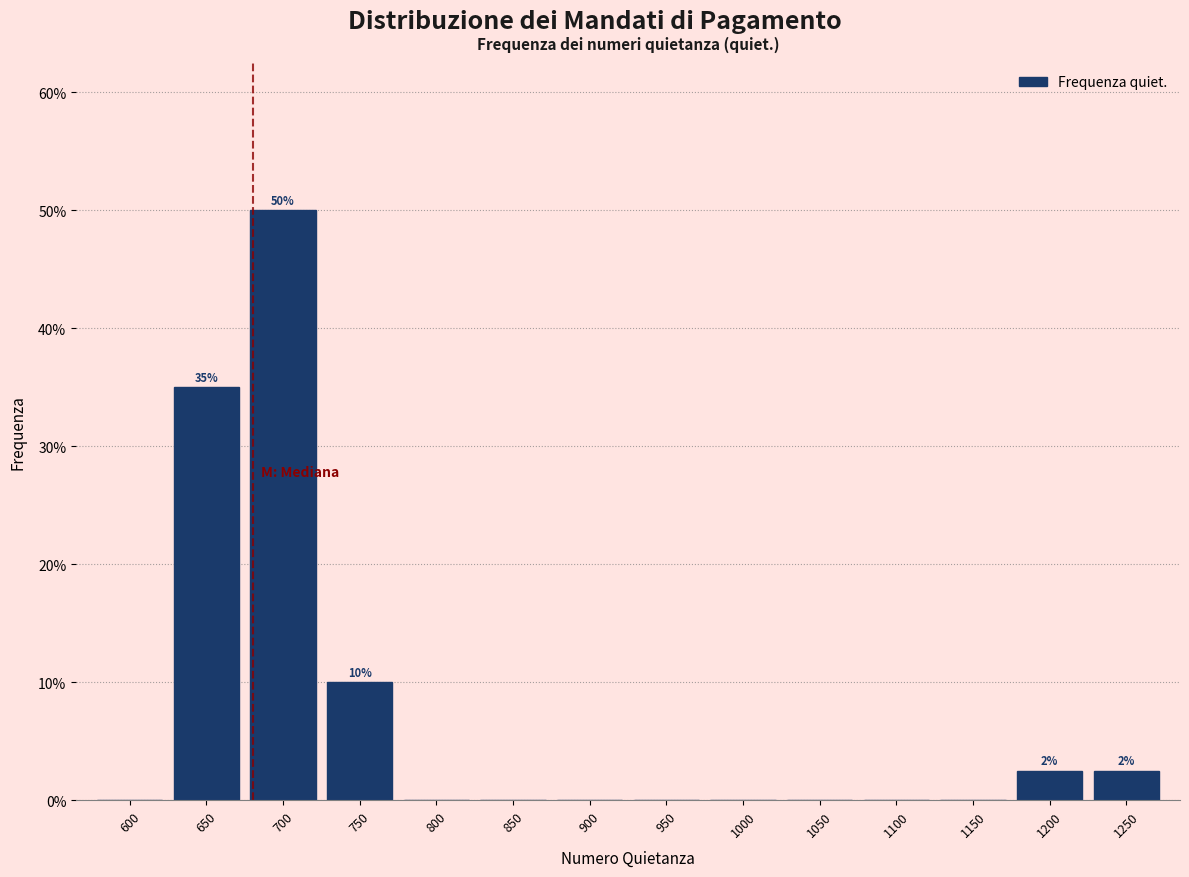

Reading left to right, list all the values displayed in this chart.

600=0.0	650=35.0	700=50.0	750=10.0	800=0.0	850=0.0	900=0.0	950=0.0	1000=0.0	1050=0.0	1100=0.0	1150=0.0	1200=2.5	1250=2.5